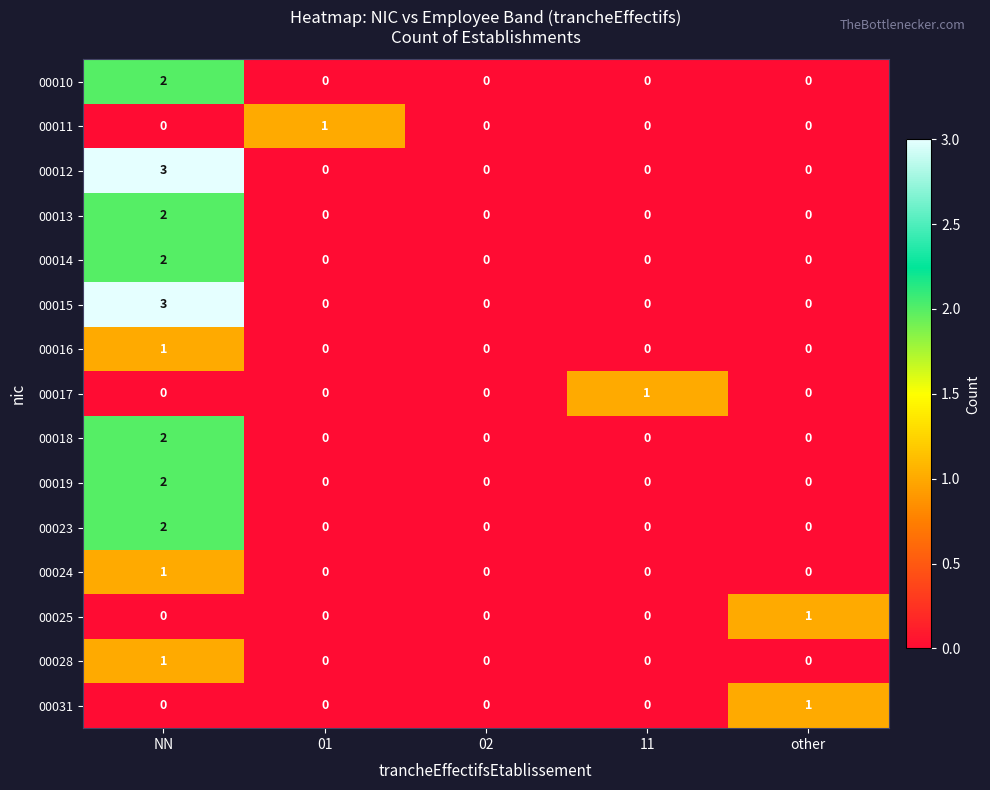

The 00023 series shows 0 at 11. True or false?

True